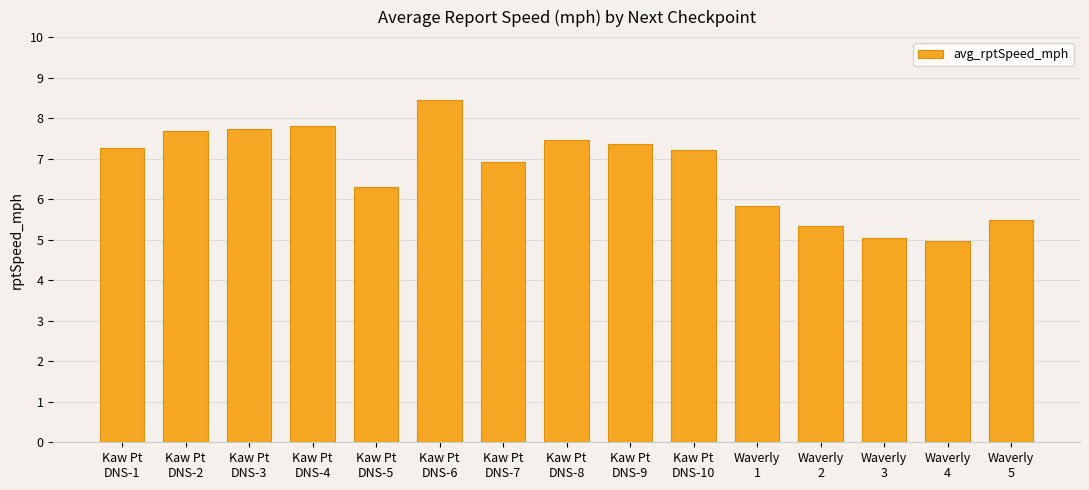

At which label does the data first exceed 7?

Kaw Pt
DNS-1